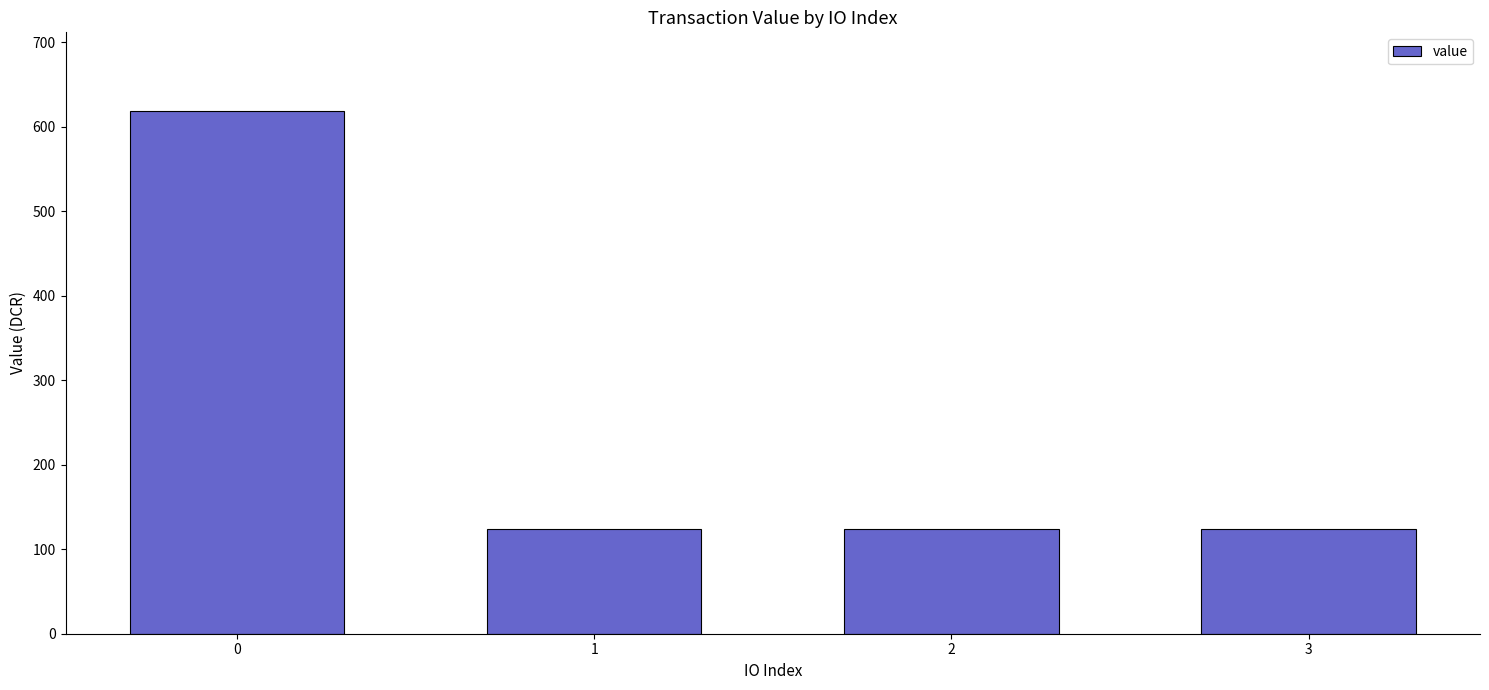

What is the greatest value displayed?

619.1